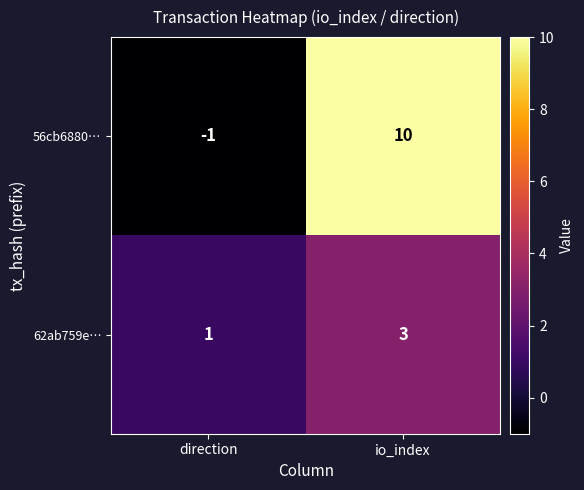

At which category is the sum across all series the highest?

io_index